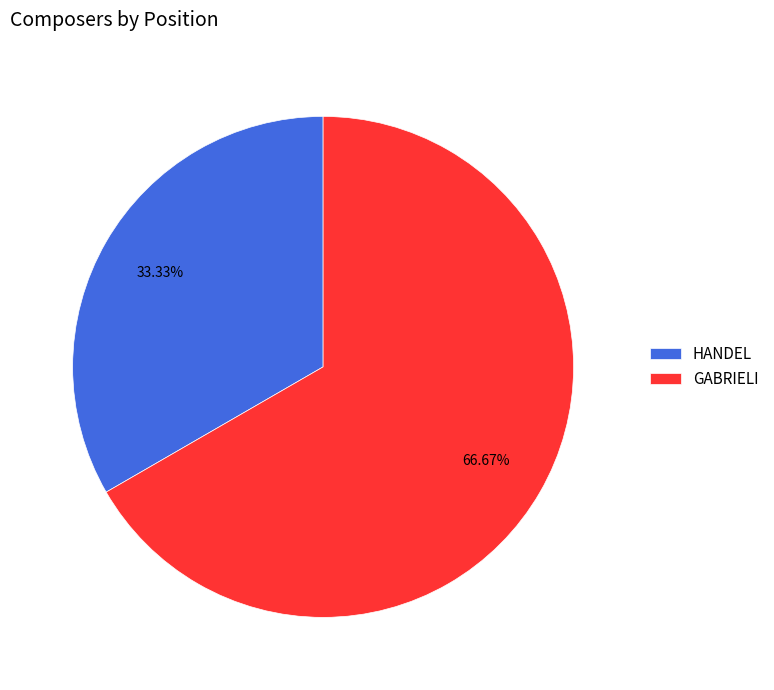

Is there any slice that represents more than half of the pie?

Yes